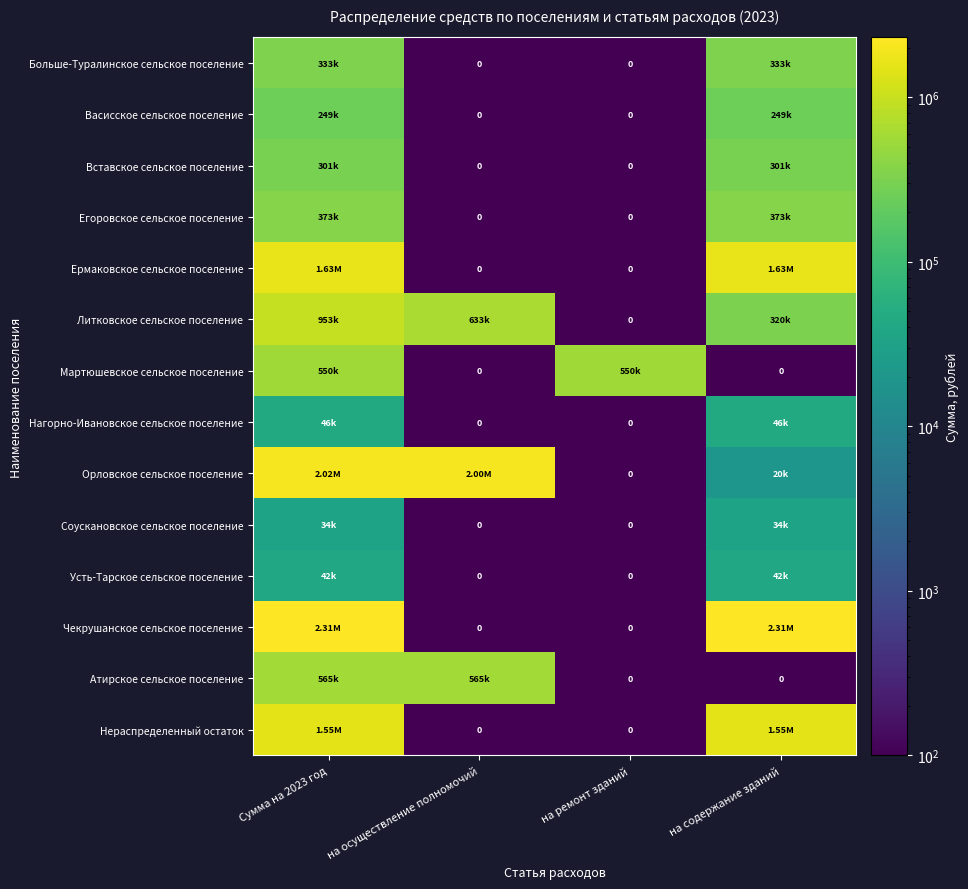

How many values in the Нагорно-Ивановское сельское поселение series are below 45535?

2